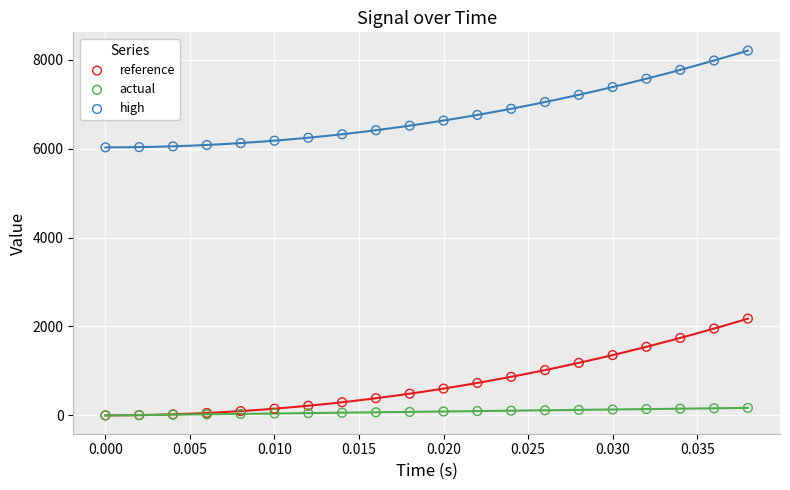

Which series has the widest spread of Y values?

high